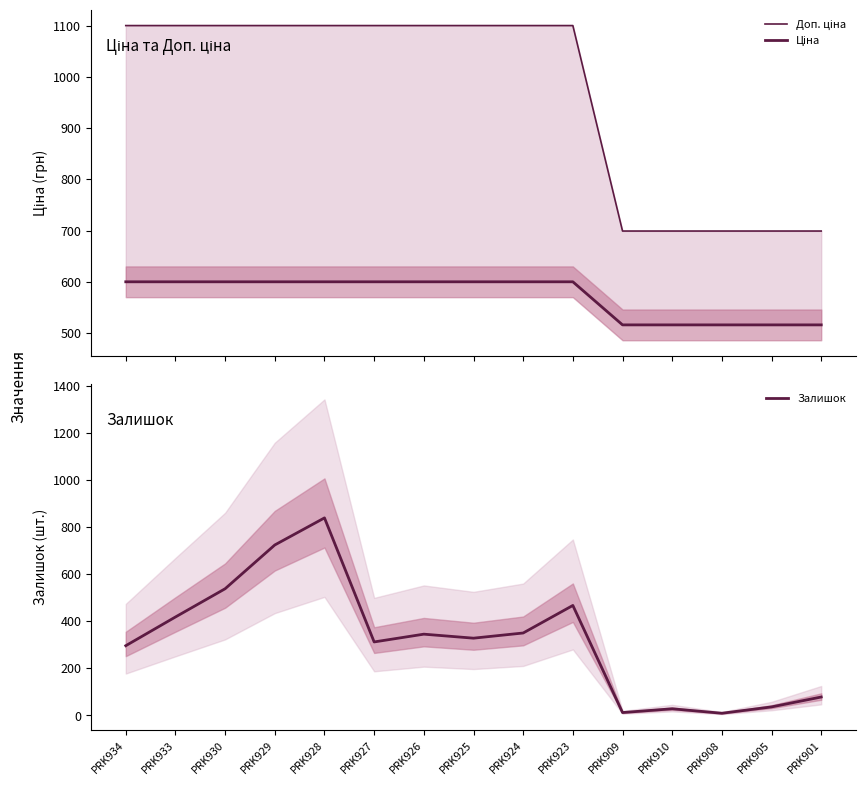

What is the difference between the highest and lowest values at PRK923?

633.0